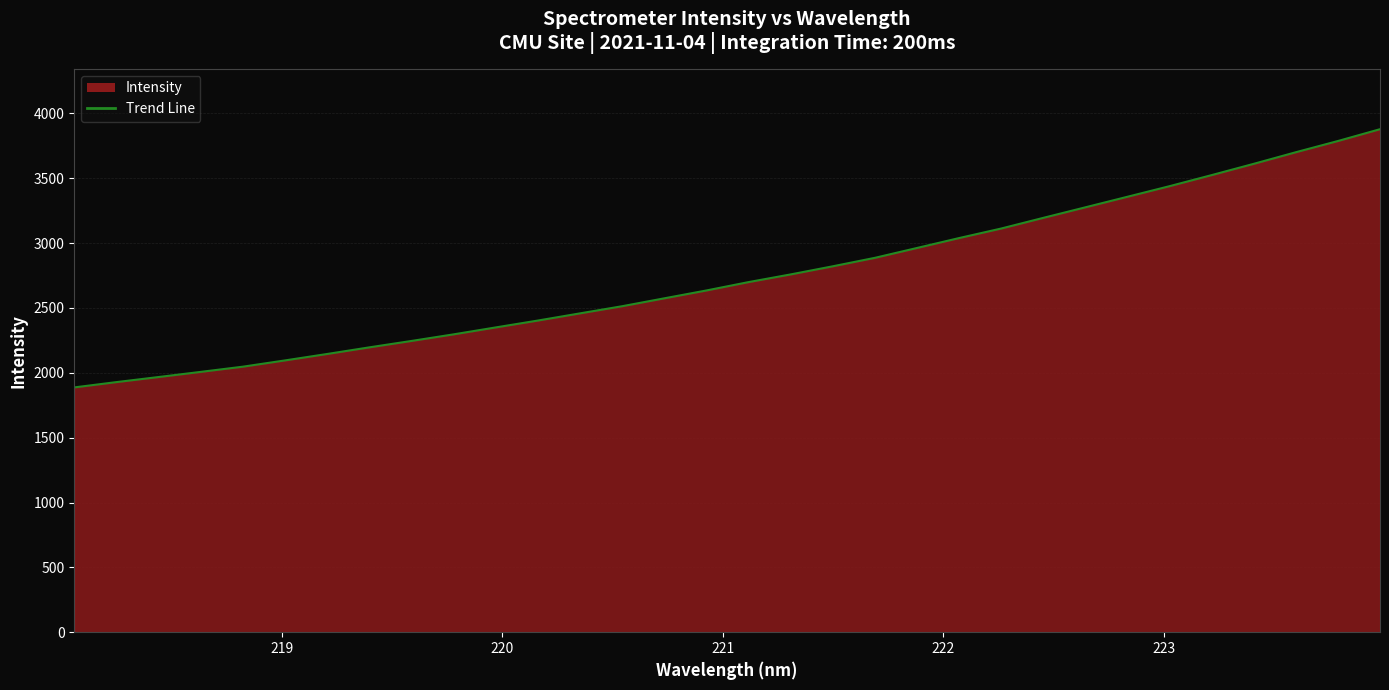

What is the smallest value displayed?

1887.4